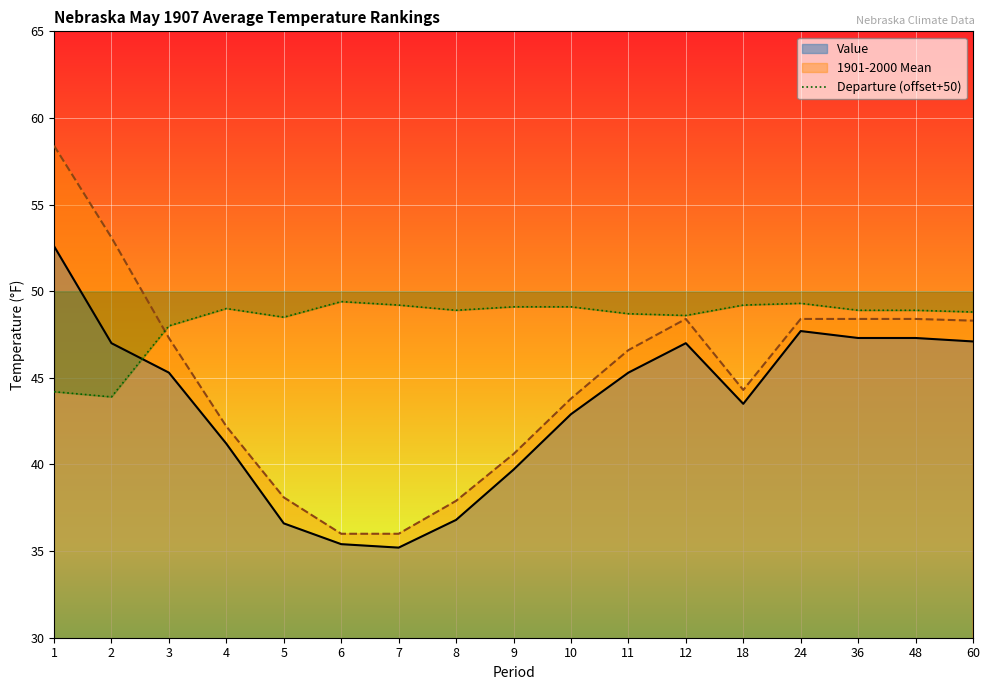

True or false: 1901-2000 Mean and Value intersect in this chart.

False